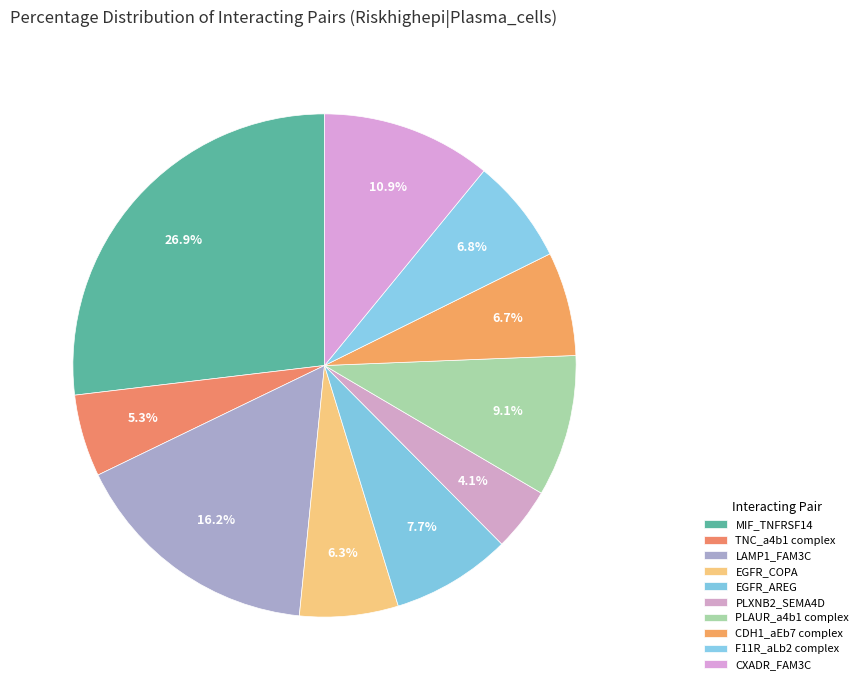

How many slices are in this pie chart?

10